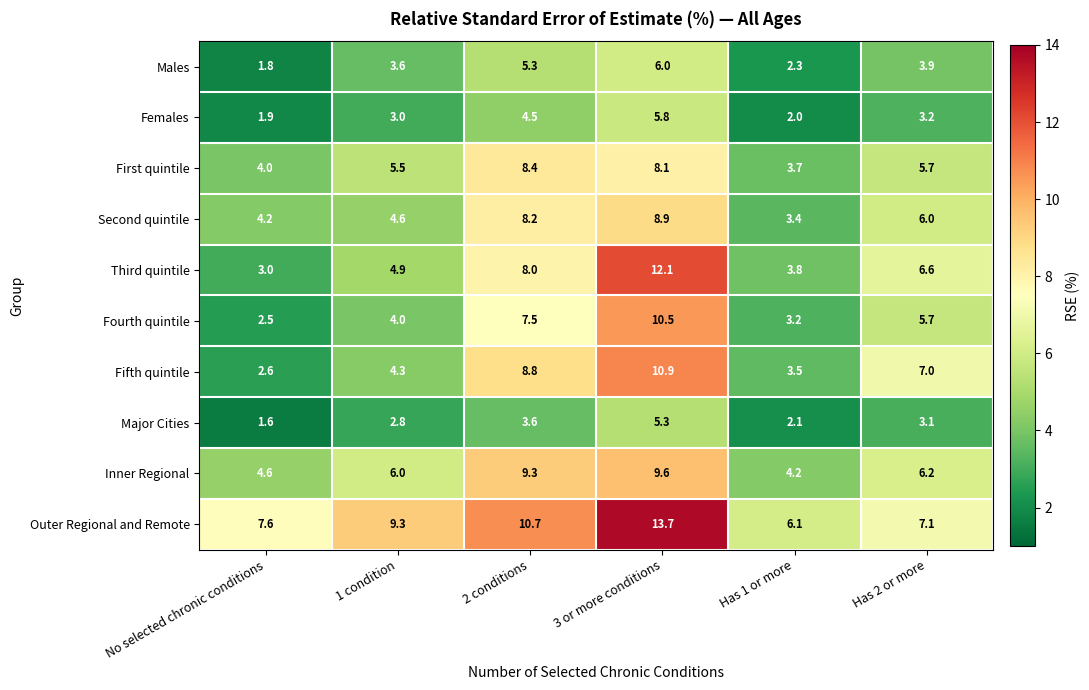

The value of Males at 1 condition is 3.6. True or false?

True